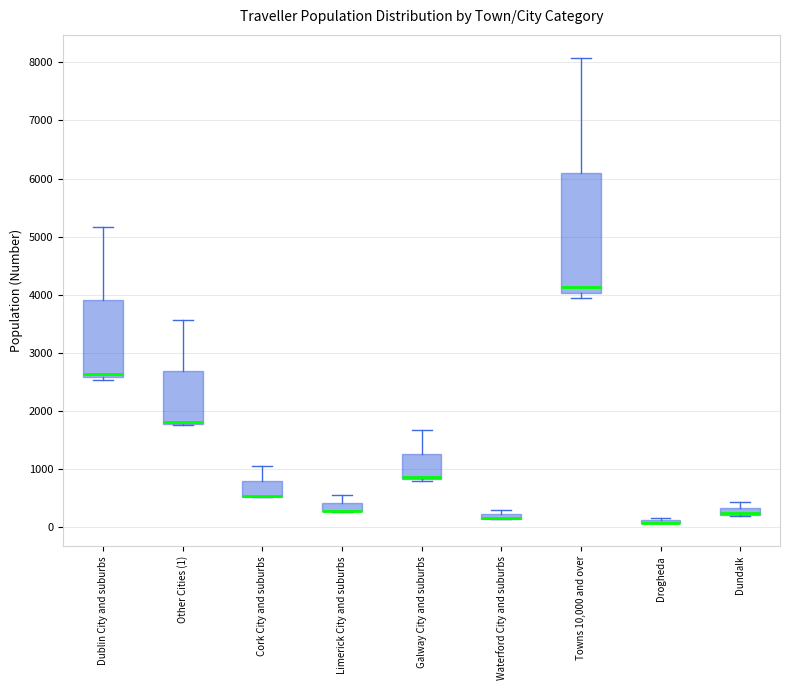

Comparing the boxes themselves (not the whiskers), which one is the tallest?

Towns 10,000 and over